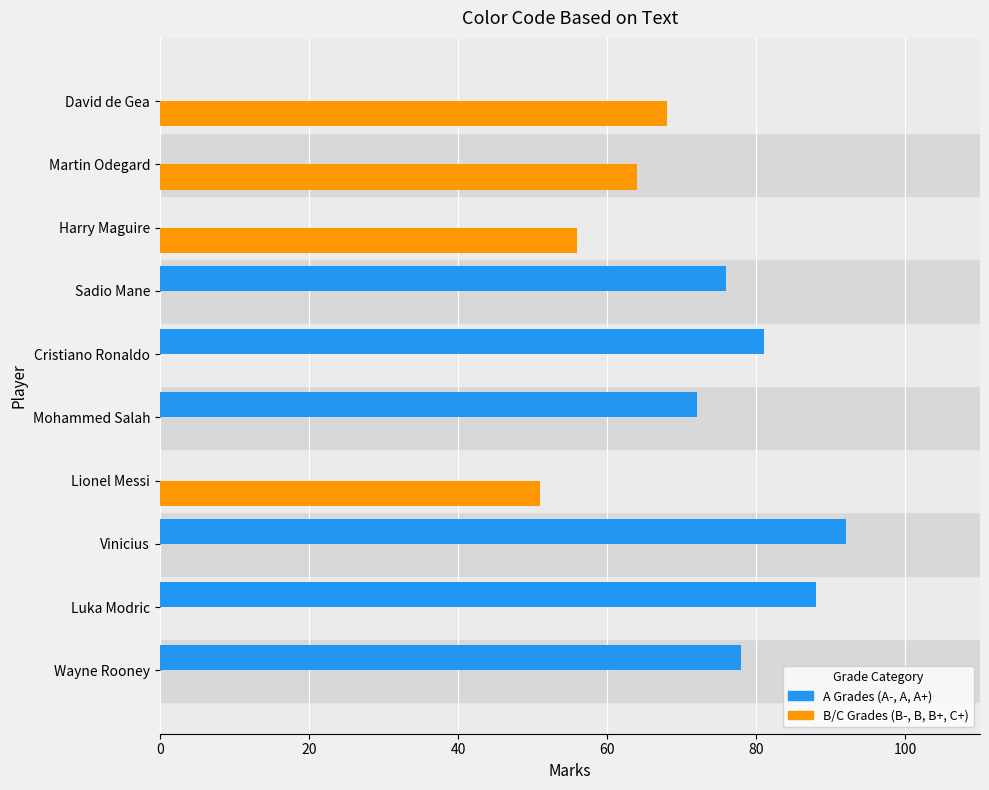

Count the number of data series in this chart.

2